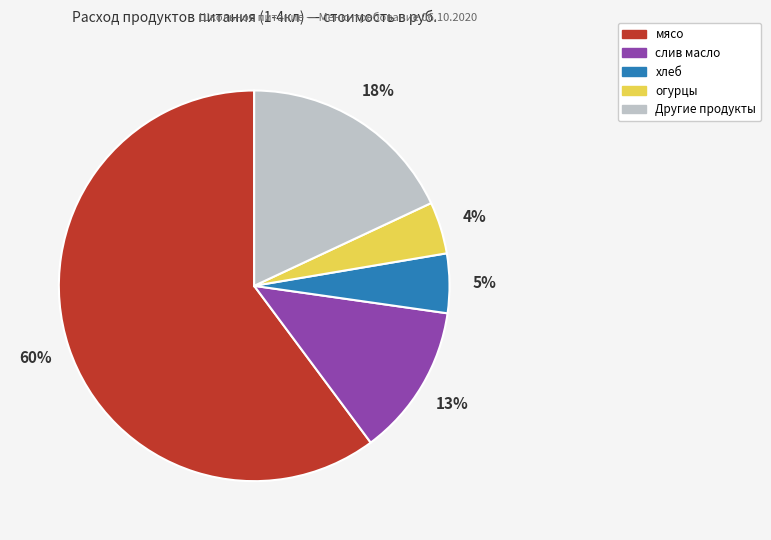

Is there a majority slice in this chart?

Yes